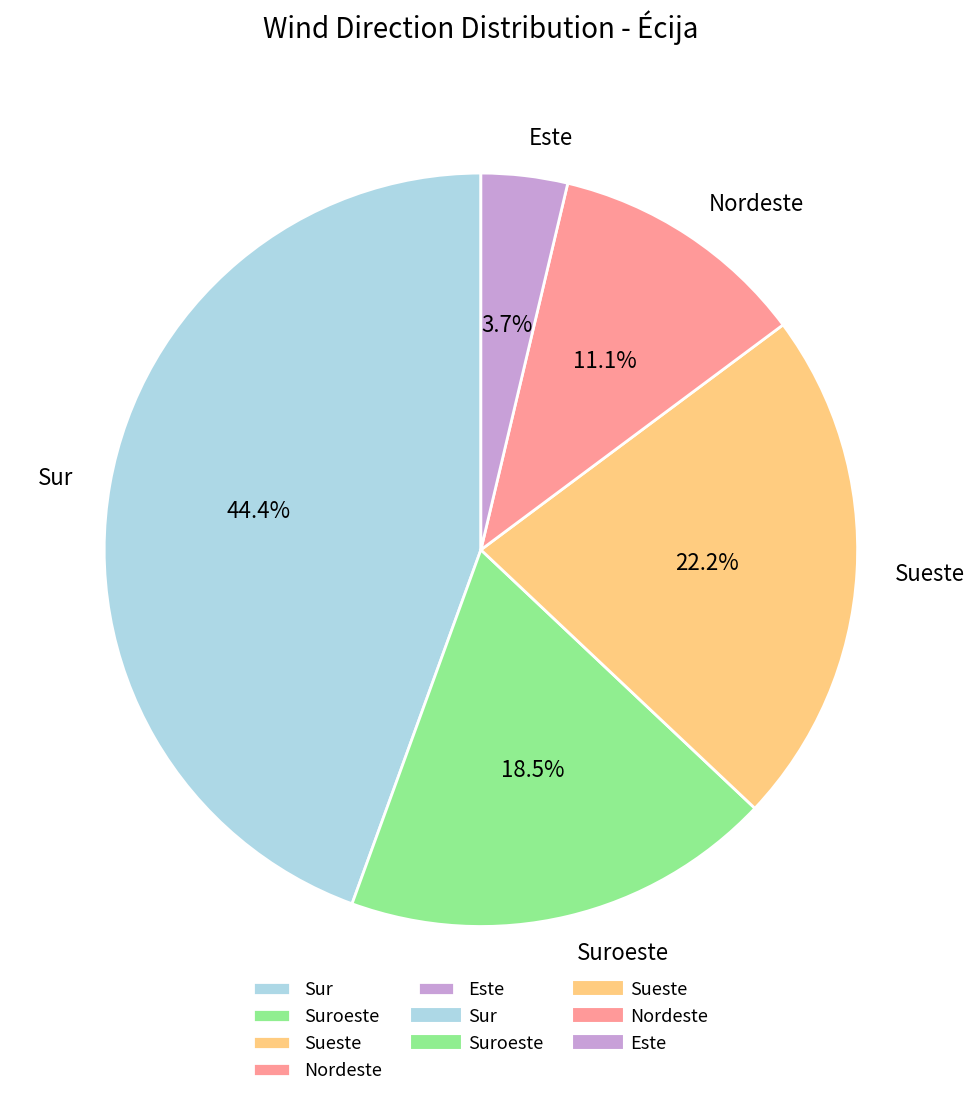

Count the number of slices in the pie.

5